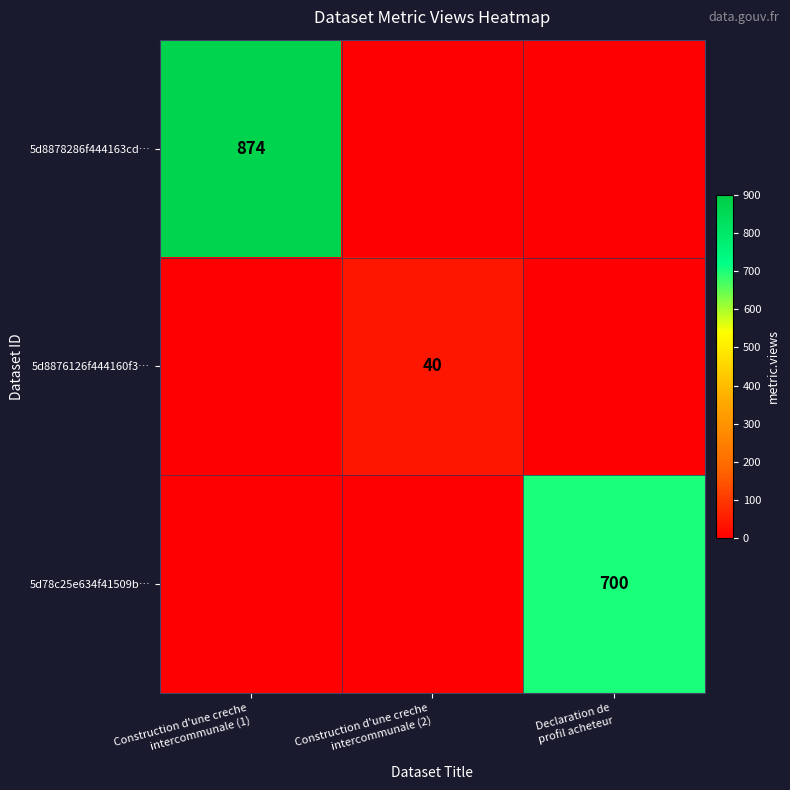

What is the average value of the 5d78c25e634f41509b… series?

233